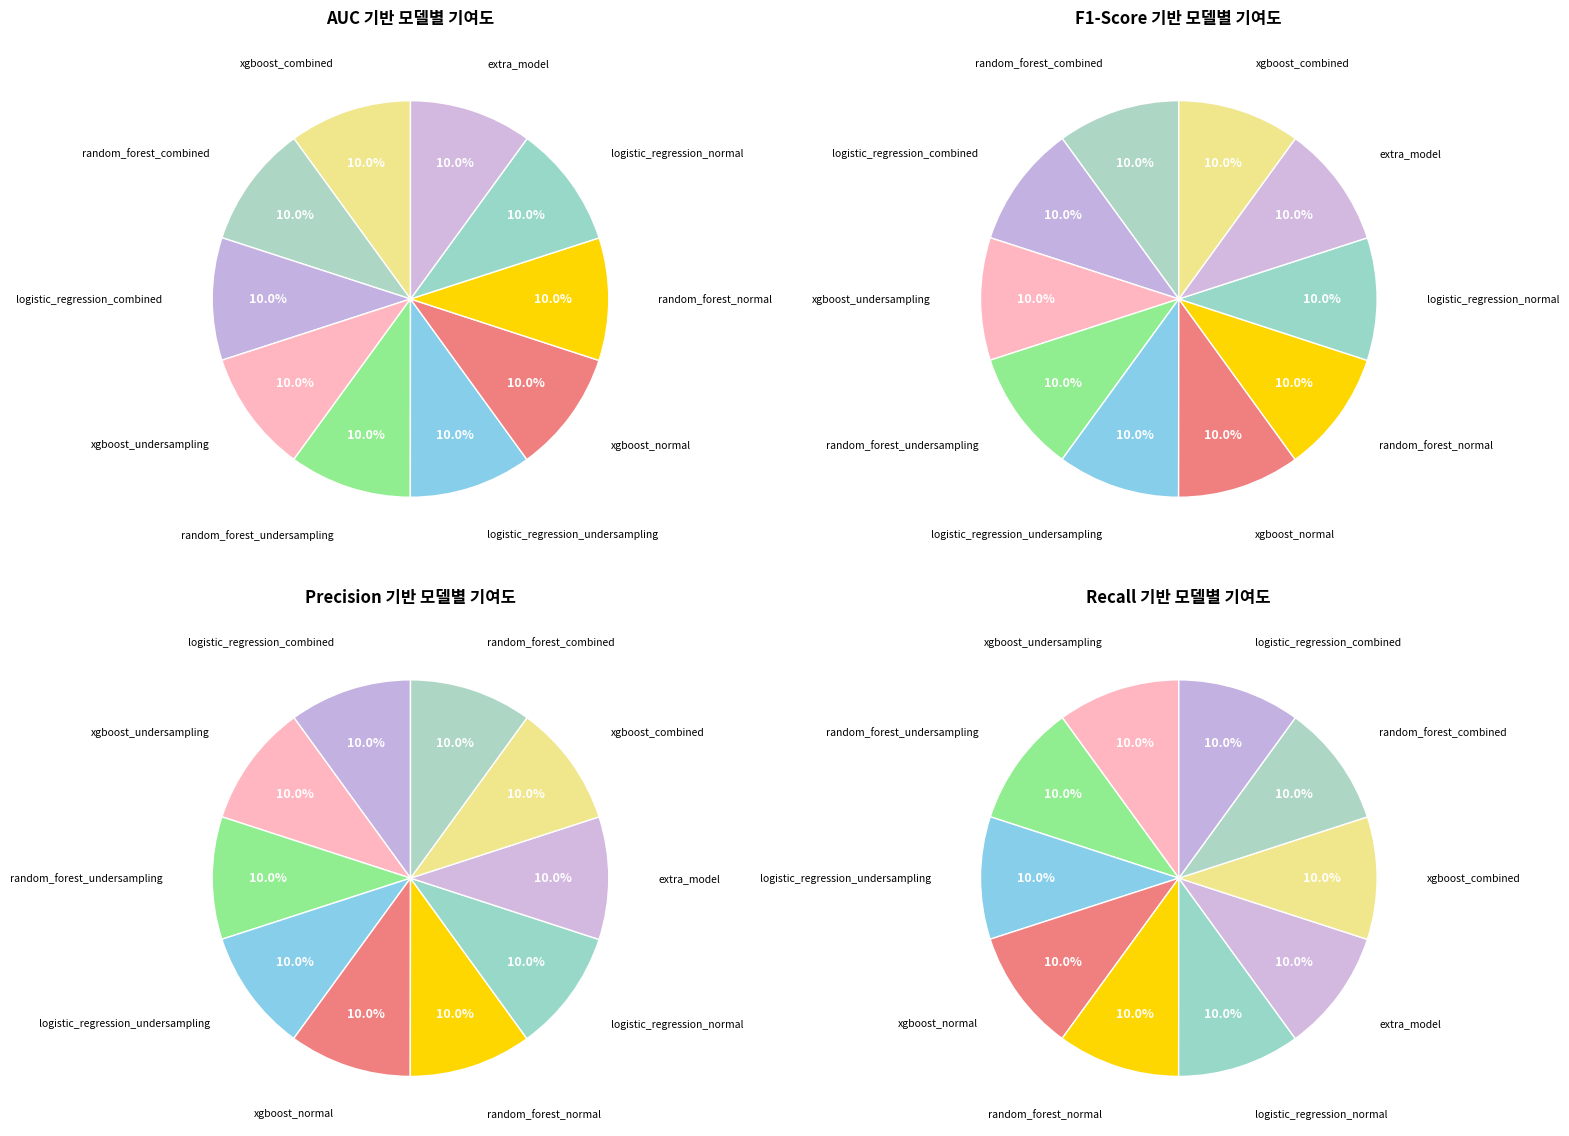

Is there a majority slice in this chart?

No